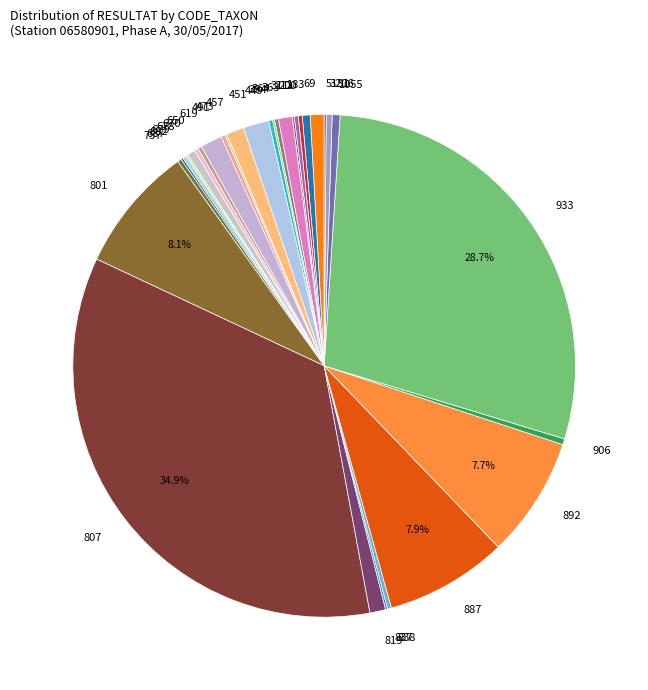

Is there a majority slice in this chart?

No